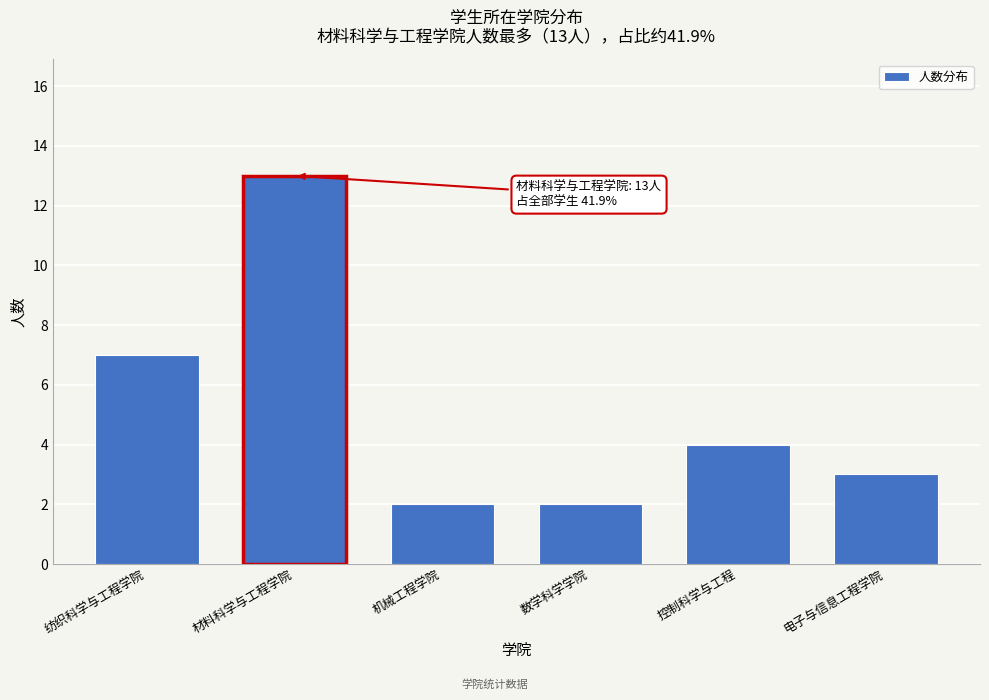

Reading right to left, transcribe all the data shown in this chart.

电子与信息工程学院=3	控制科学与工程=4	数学科学学院=2	机械工程学院=2	材料科学与工程学院=13	纺织科学与工程学院=7